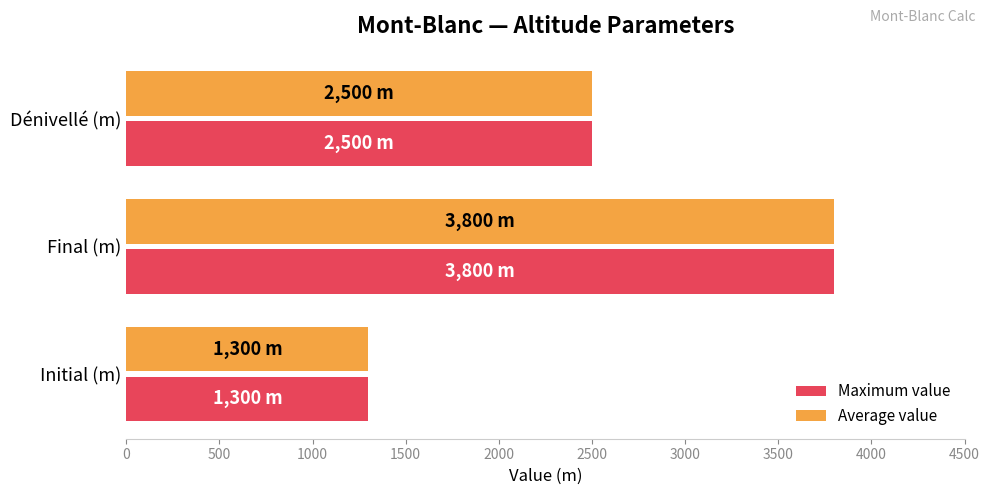

Is it true that Maximum value equals 740 at Dénivellé (m)?

False